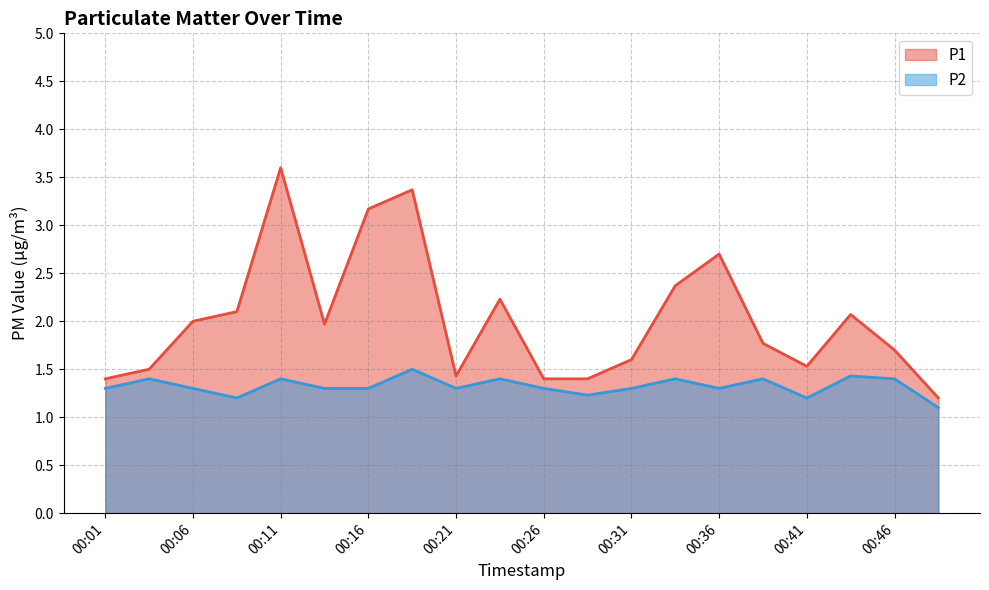

Where is the first local maximum for P1?

00:11